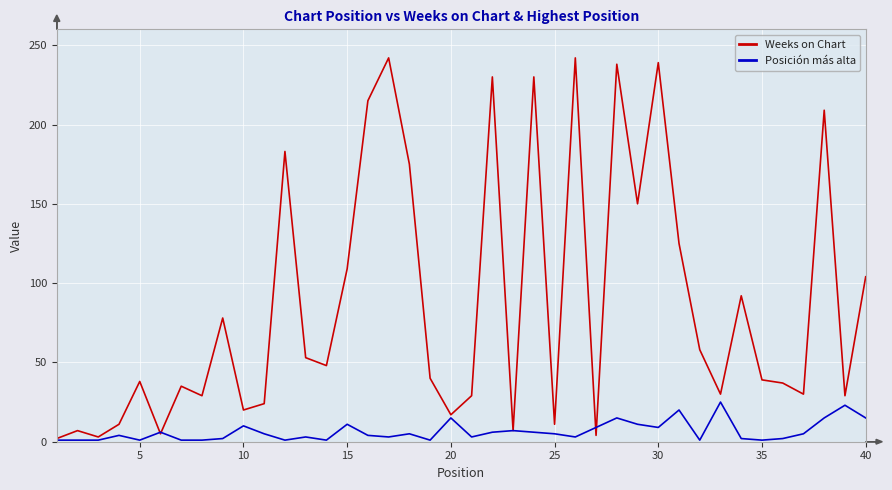

How many lines are shown in the chart?

2